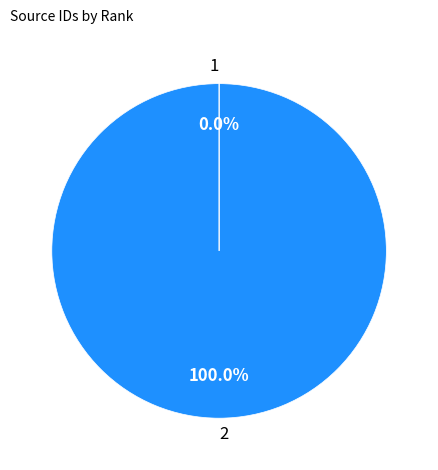

Which slice represents more than half of the pie?

2